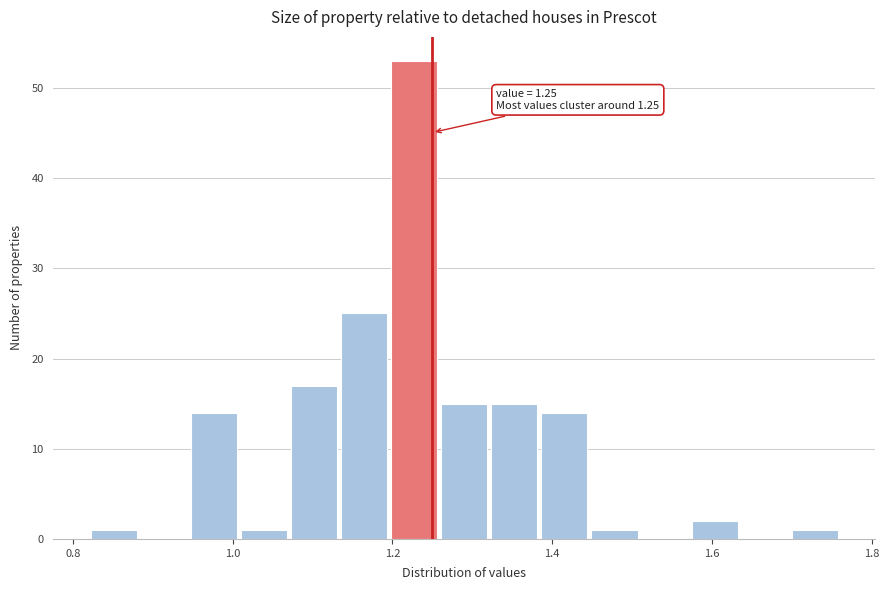

Around what value on the x-axis is the tallest bar? Give the approximate position of its centre, as read against the axis.

1.22